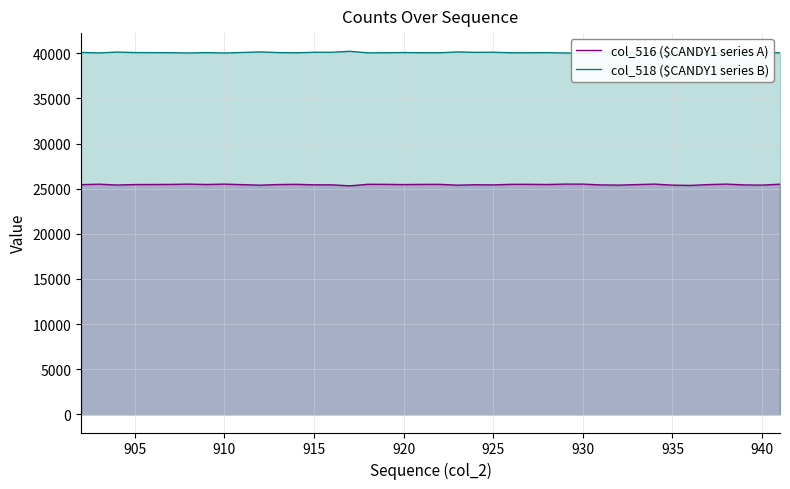

The value of col_516 ($CANDY1 series A) at 915 is 15678. True or false?

False